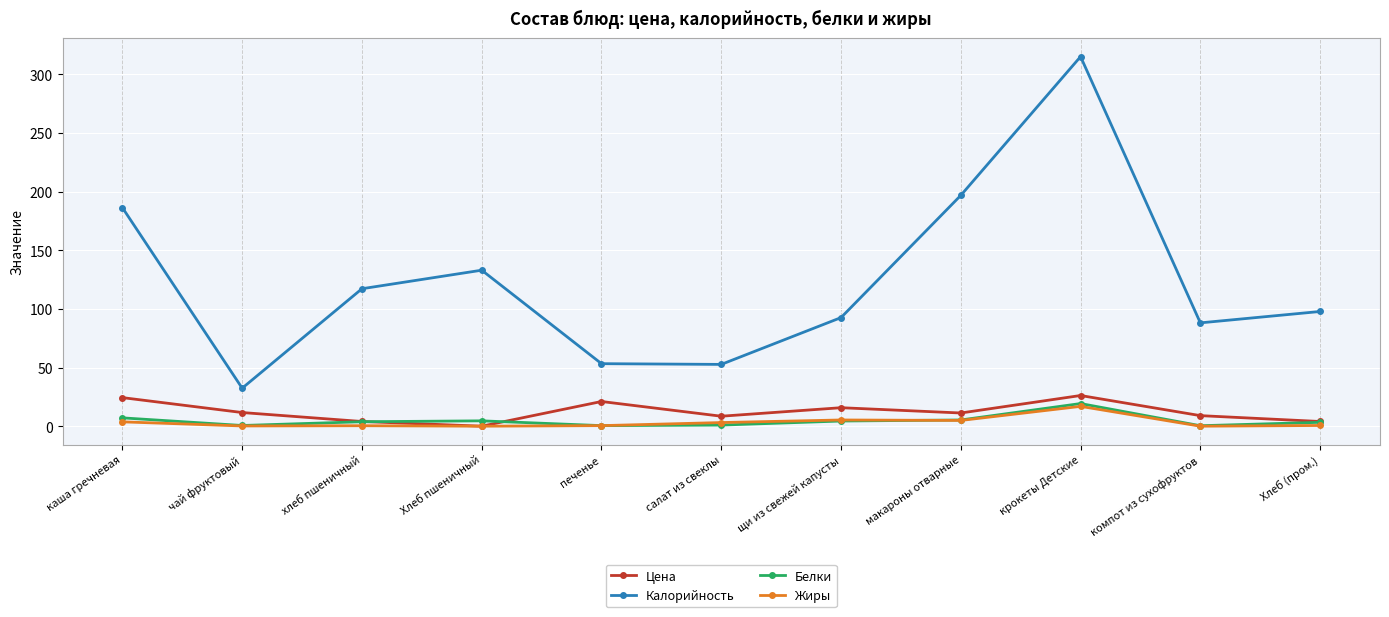

True or false: Белки has a value of 33.3 at крокеты Детские.

False